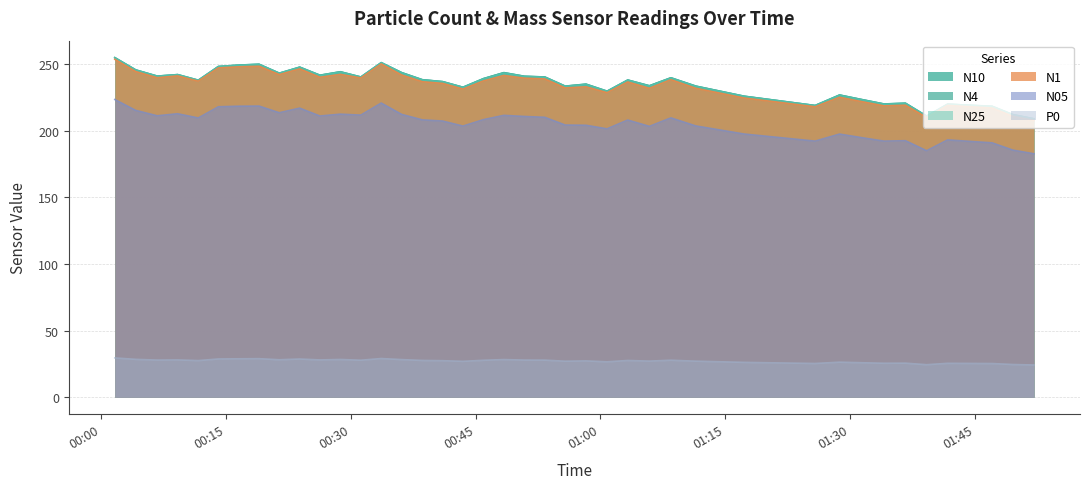

True or false: N05 and P0 cross at least once.

False